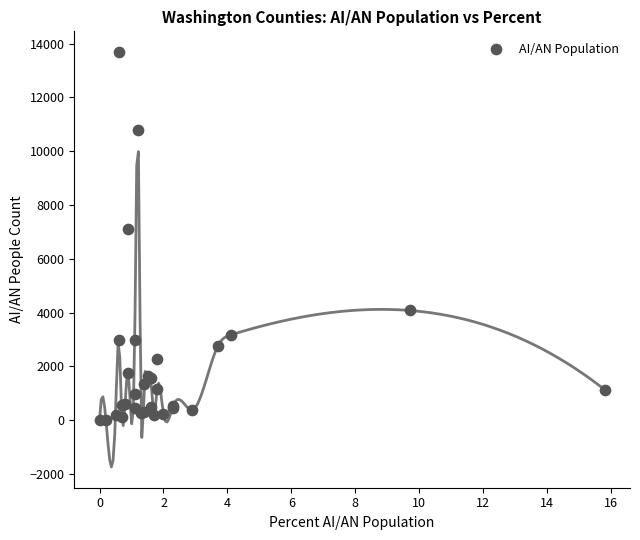

What Y value in the scatter plot is closest to 6843?

7101